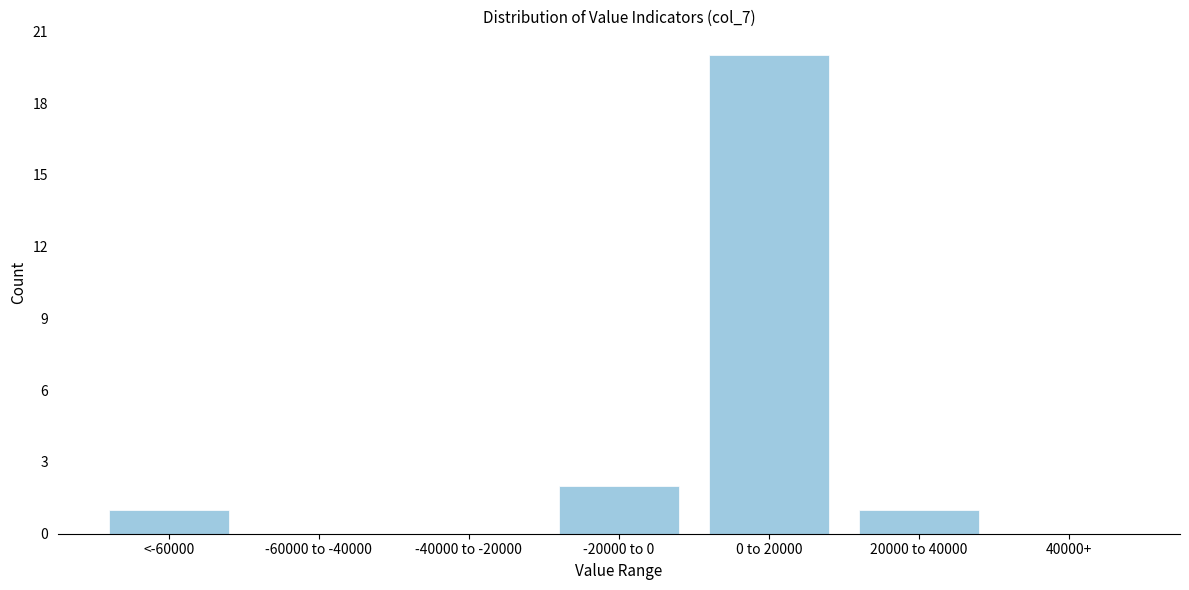

Reading left to right, extract all data points from this chart.

<-60000=1	-60000 to -40000=0	-40000 to -20000=0	-20000 to 0=2	0 to 20000=20	20000 to 40000=1	40000+=0